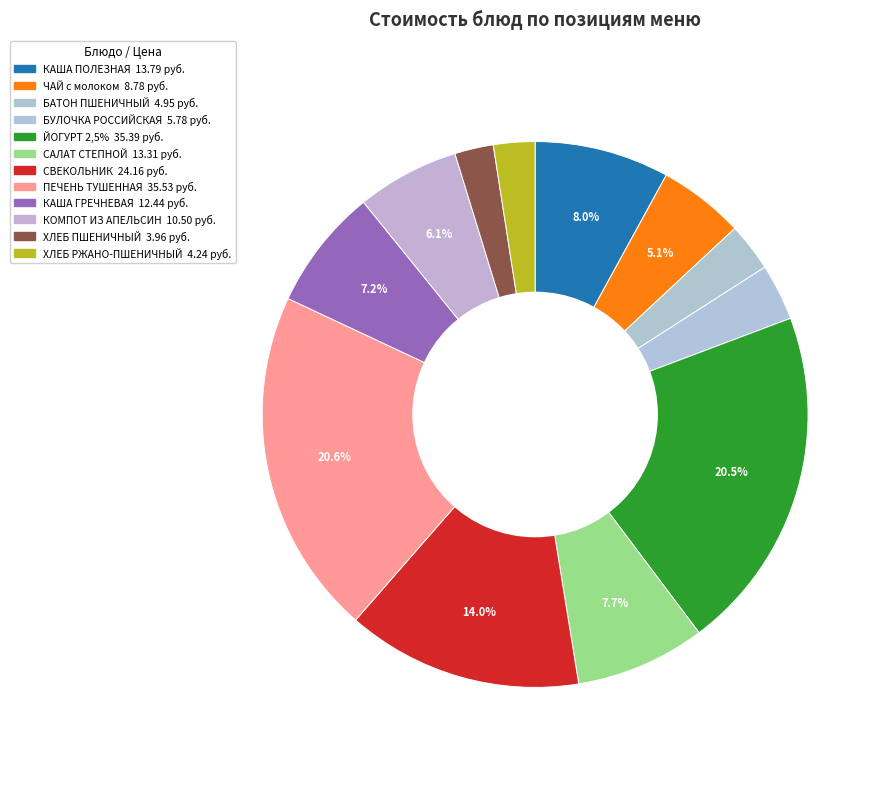

Which category has the biggest portion of the pie?

ПЕЧЕНЬ ТУШЕННАЯ